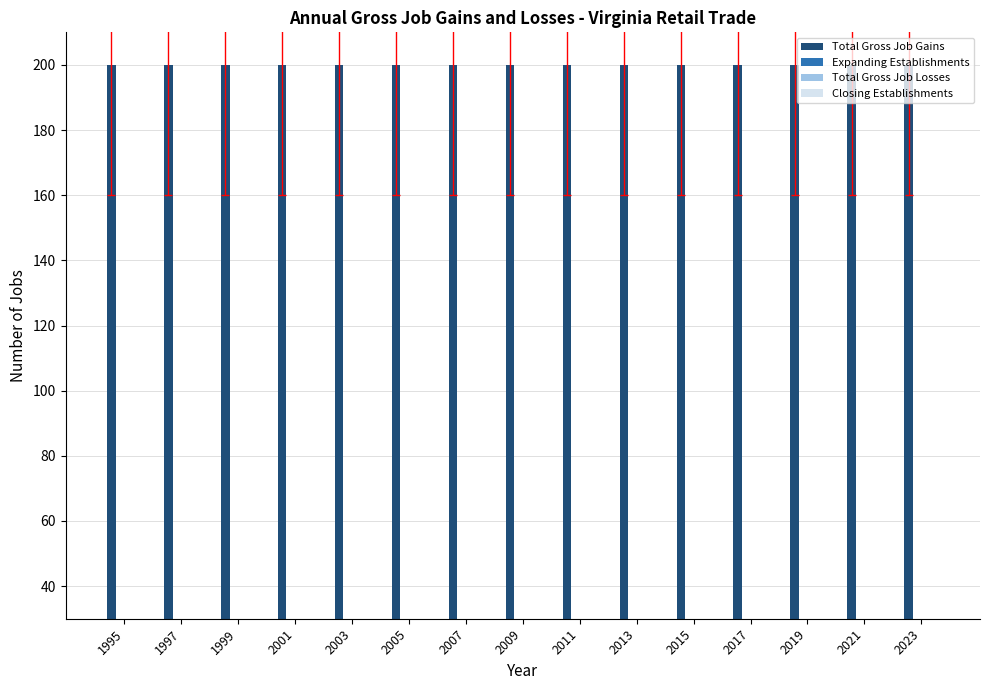

At which label is Expanding Establishments closest to 0?

1995